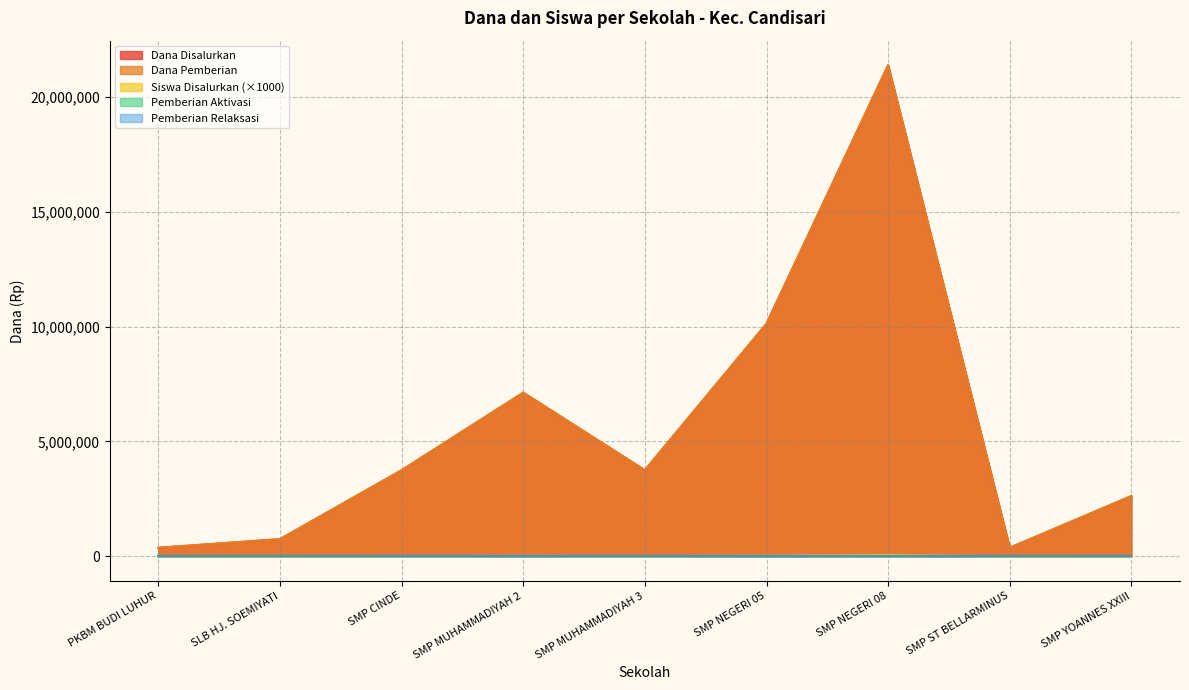

True or false: Dana Disalurkan has more than 1 interior local peaks.

True